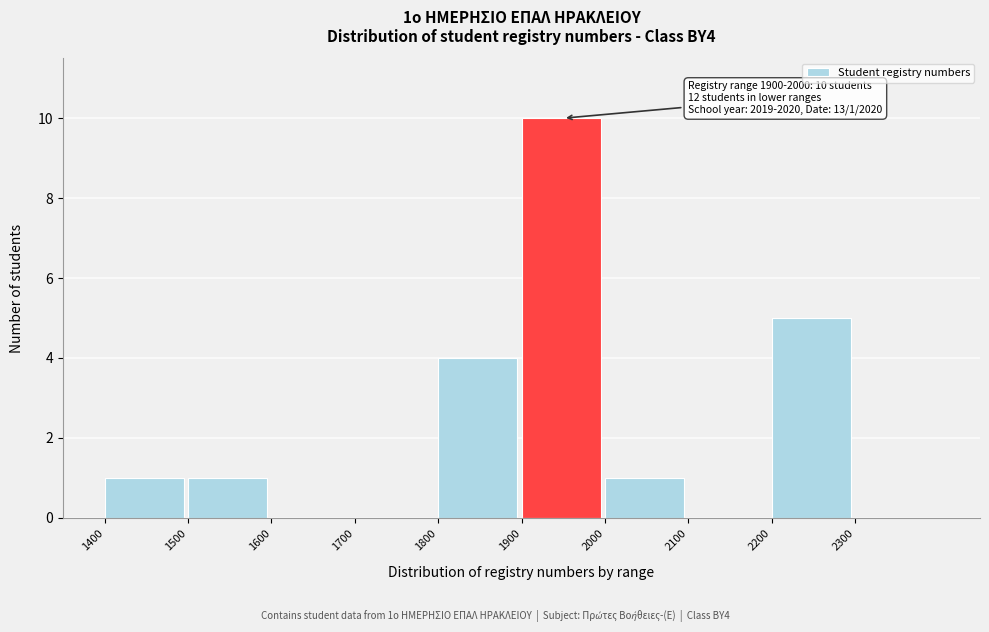

Over which range of the x-axis is the bar tallest?

1900 to 2000